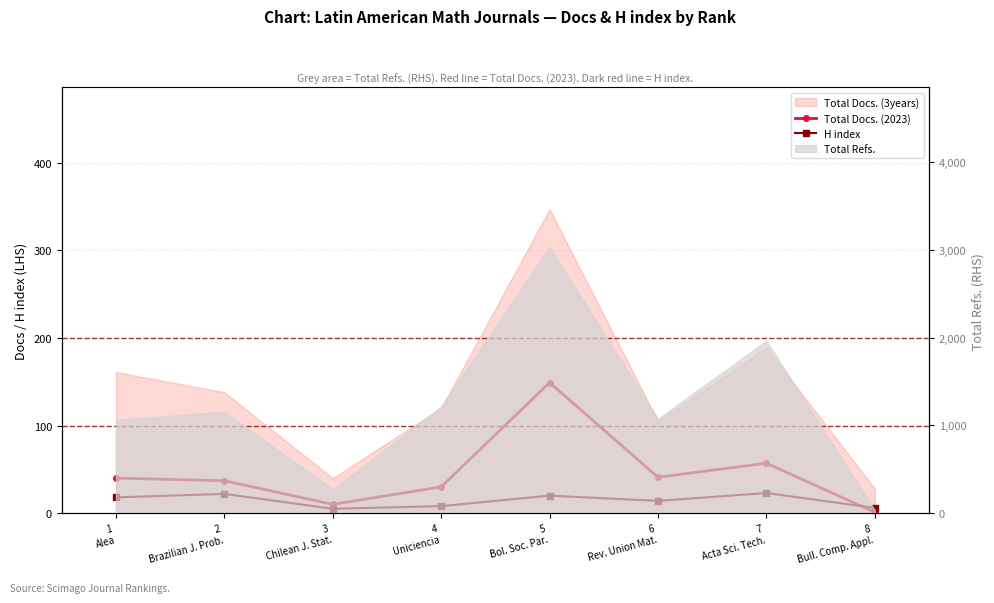

What is the smallest value displayed?

1